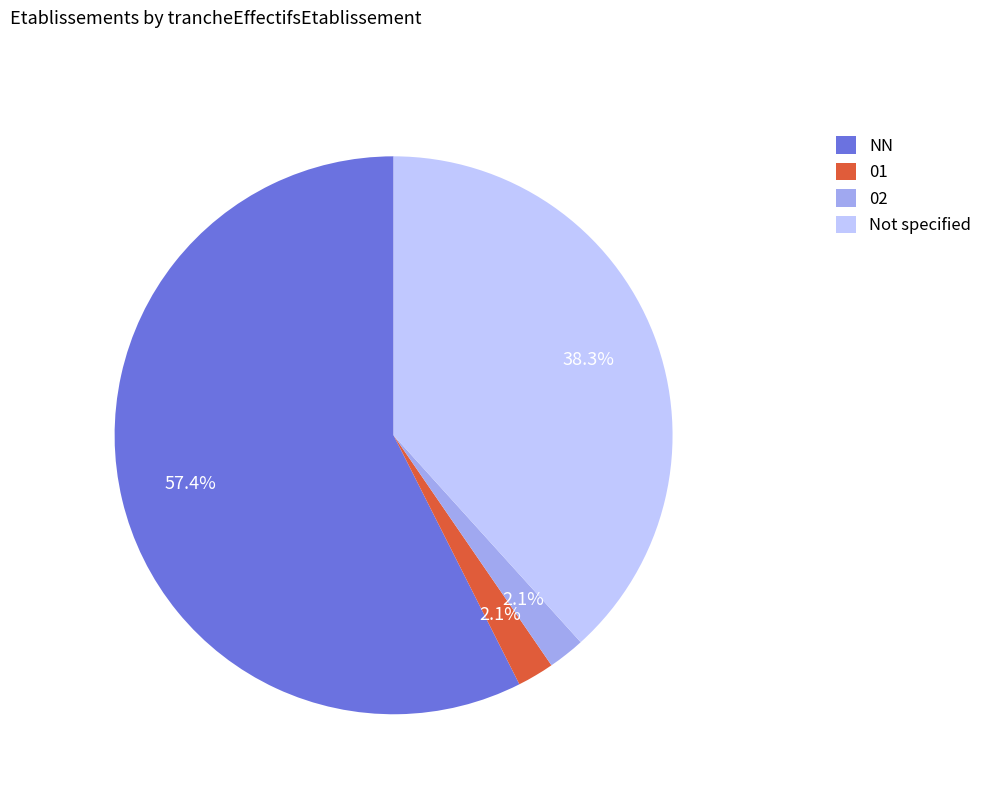

Which slice is the largest?

NN